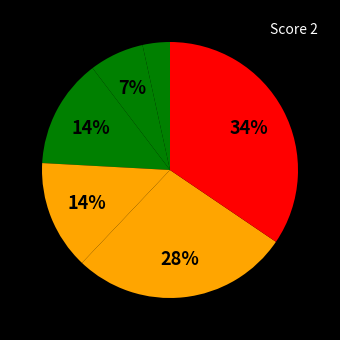

Count the number of slices in the pie.

6